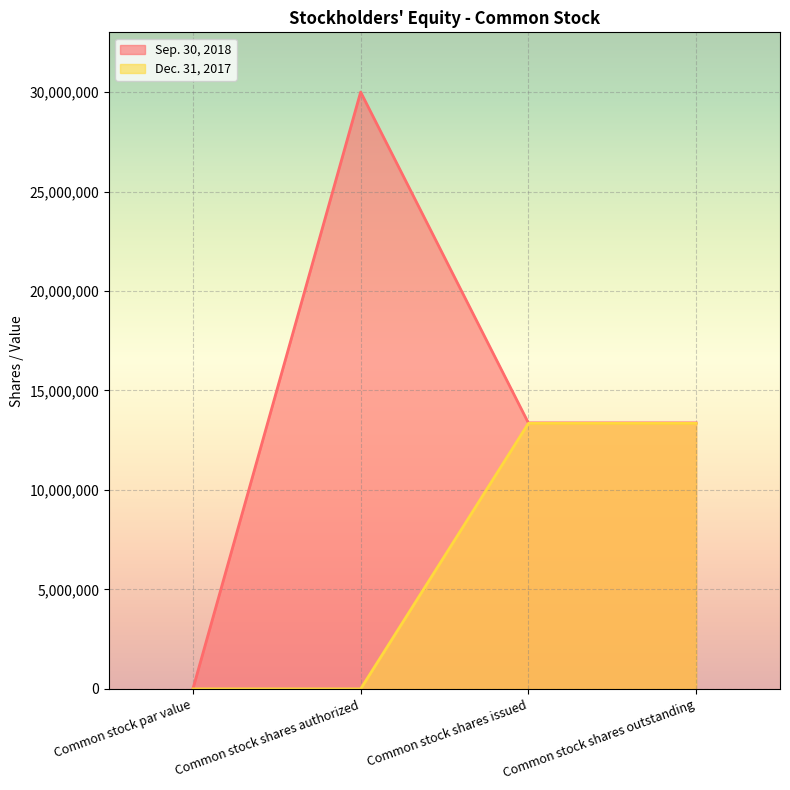

The Dec. 31, 2017 series shows -5056489 at Common stock shares authorized. True or false?

False